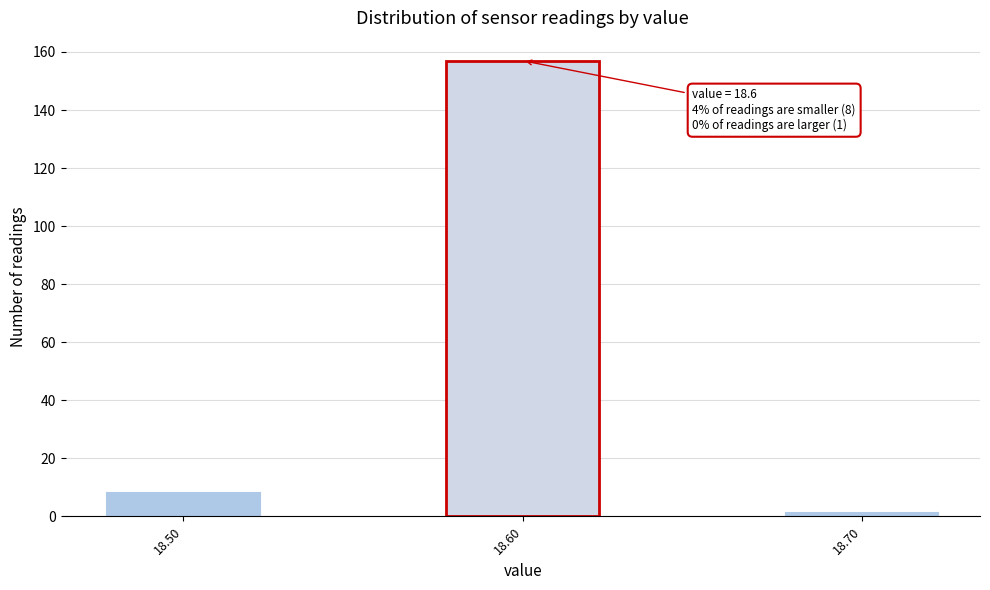

Reading left to right, list all the values displayed in this chart.

8	157	1